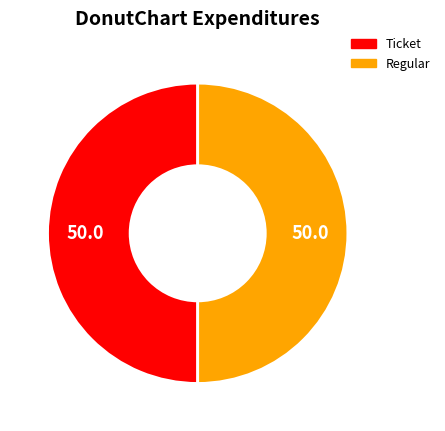

Is the sum of Regular and Ticket greater than half?

Yes